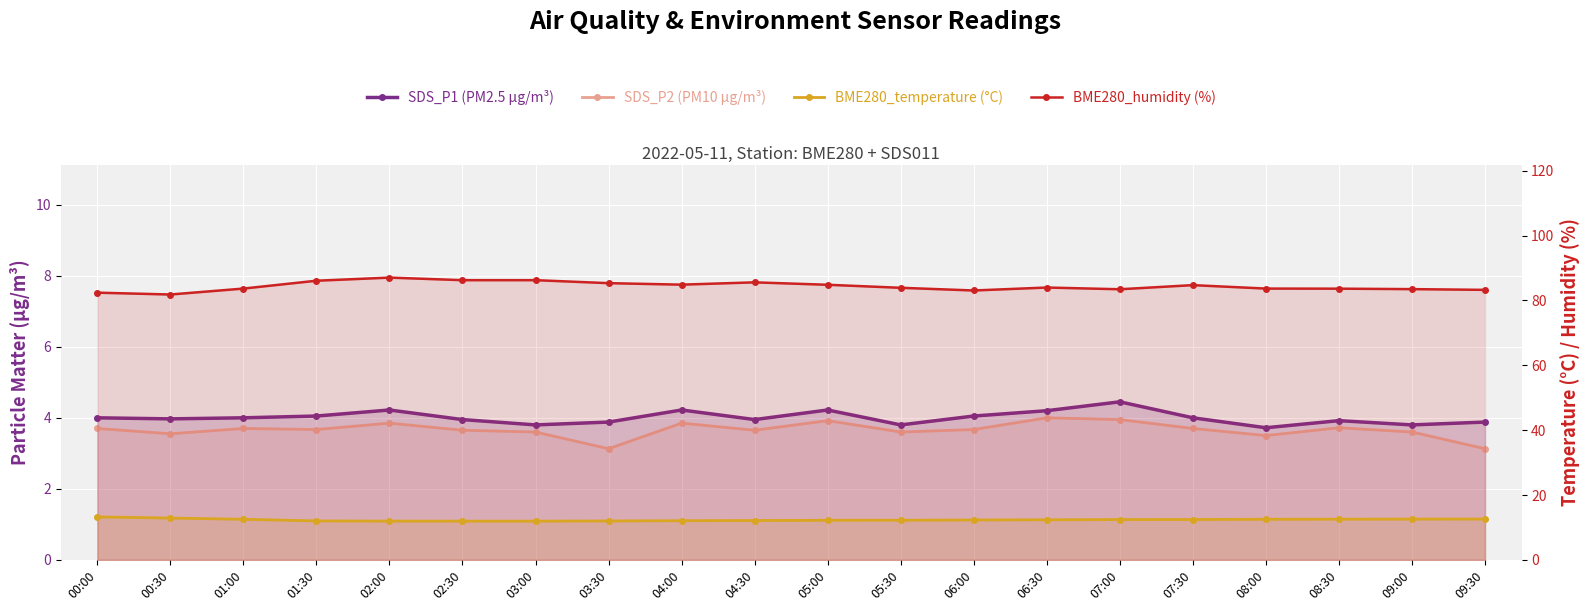

At which category is the sum across all series the highest?

02:00